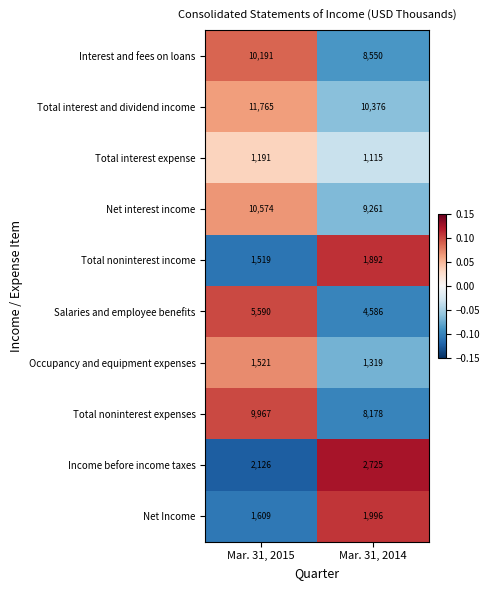

What is the smallest value displayed?

1115